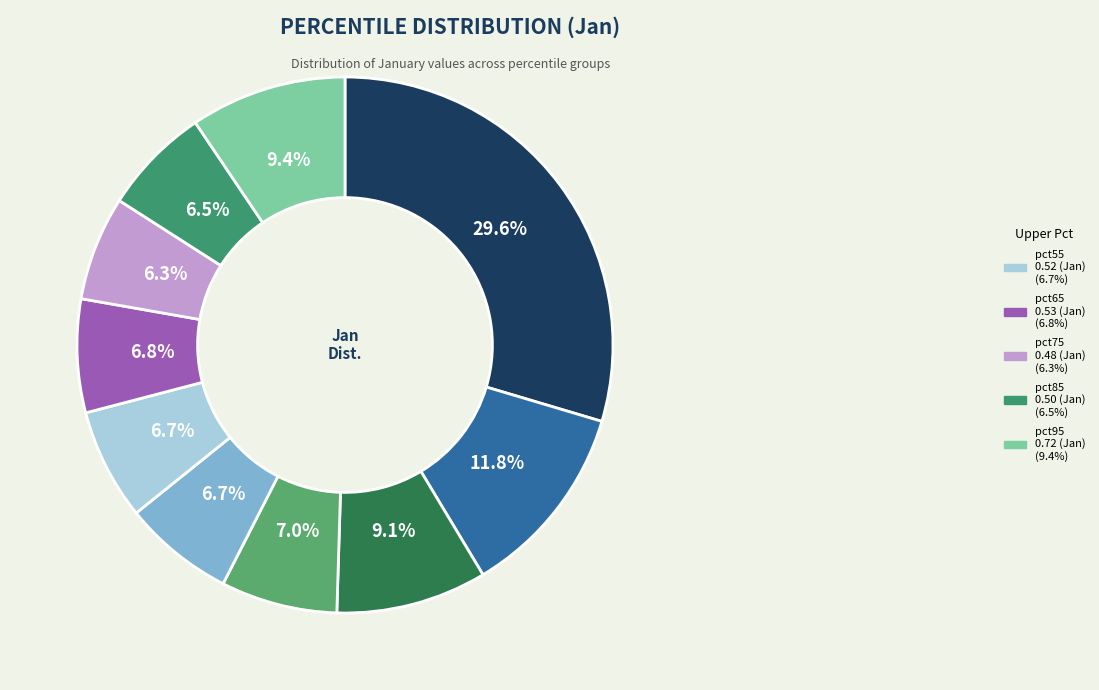

How many segments does this pie chart have?

10